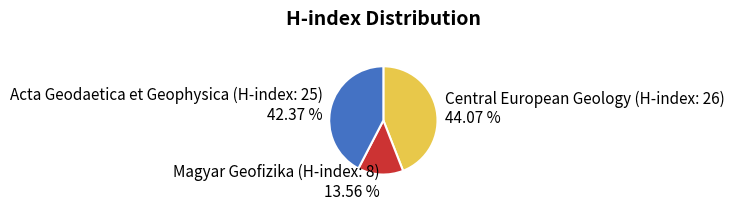

Count the number of slices in the pie.

3